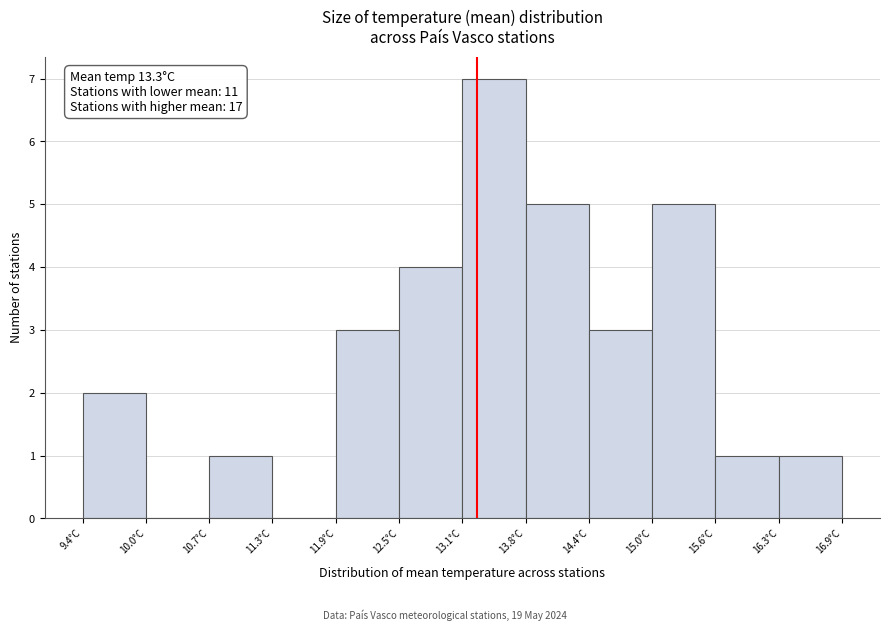

Over which range of the x-axis is the bar tallest?

13.2 to 13.8